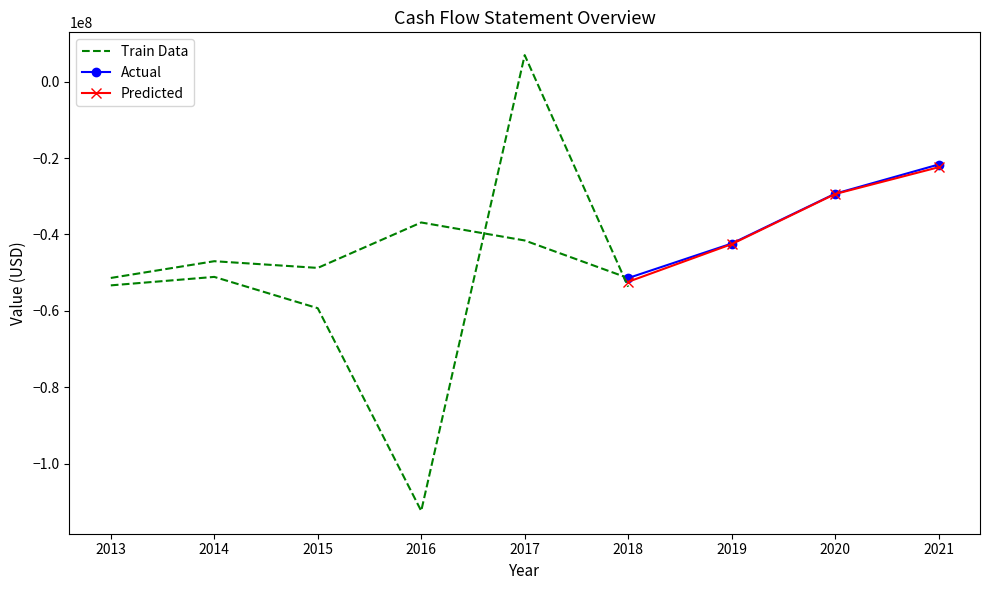

How many distinct data groups are displayed?

3